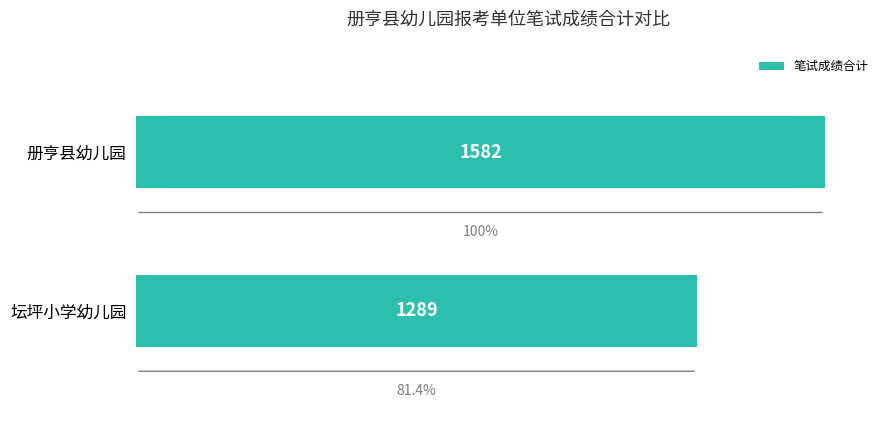

Rank the categories by value from highest to lowest.

册亨县幼儿园, 坛坪小学幼儿园